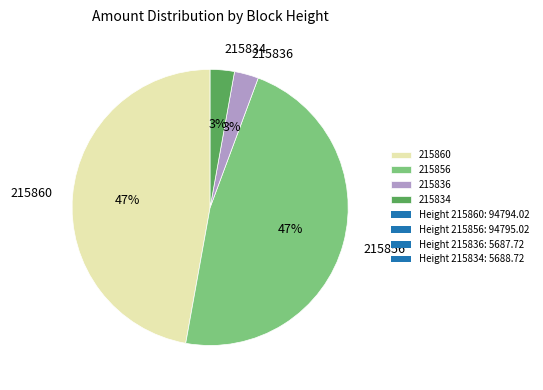

Do 215836 and 215834 together represent more than half of the pie?

No